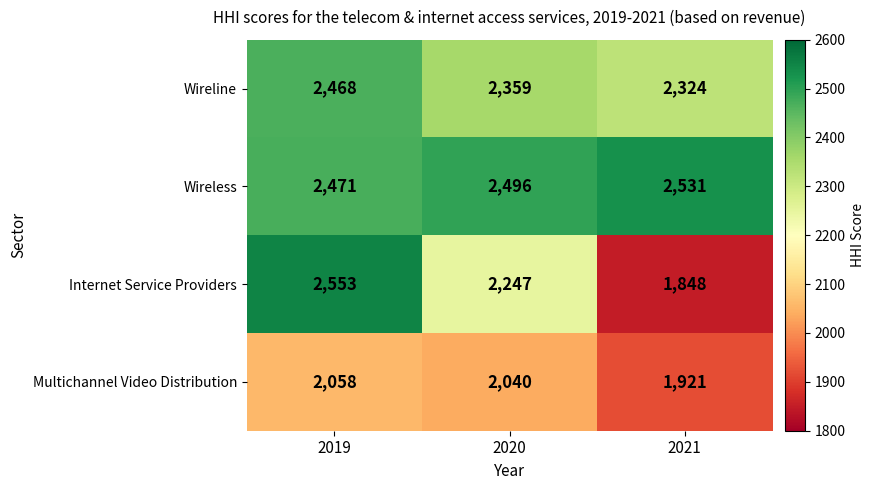

Which series has the widest spread of values?

Internet Service Providers